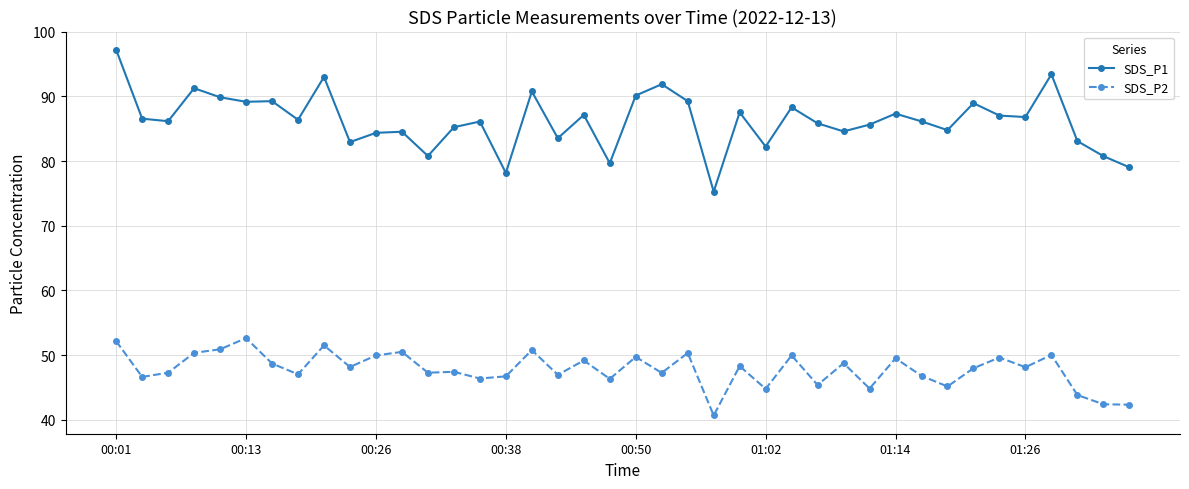

Which series has the largest range (max minus min)?

SDS_P1